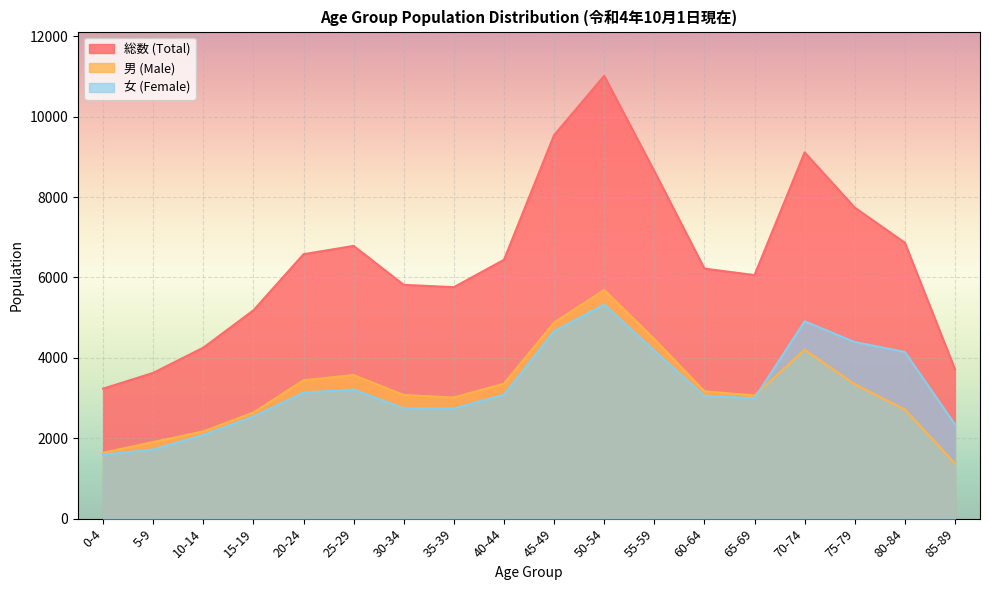

Which series has the largest range (max minus min)?

総数 (Total)